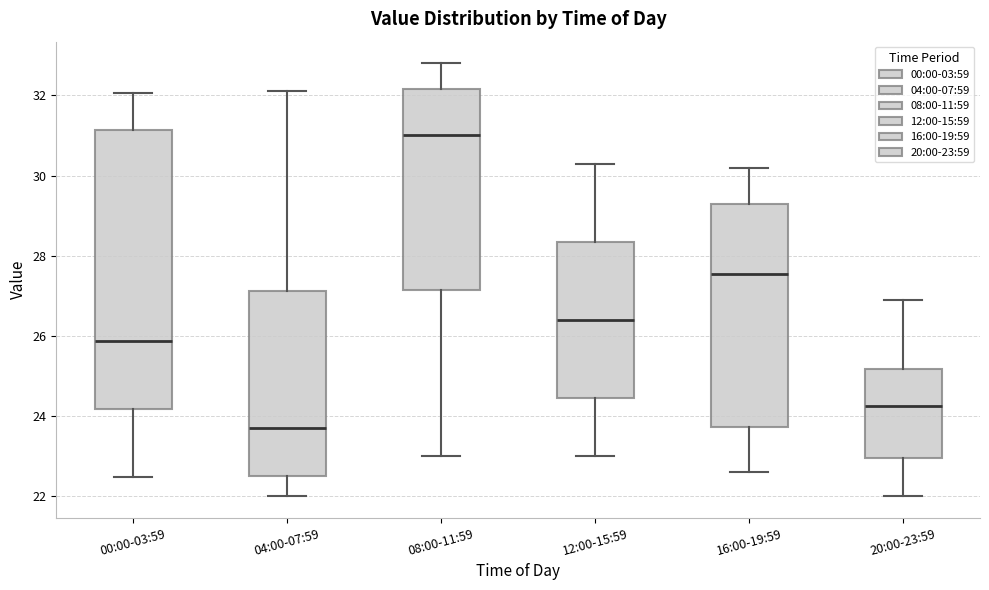

Where does the median line of the box for 00:00-03:59 sit on the y-axis? The values are not printed on the chart, so give them approximately, as read against the axis.

25.8